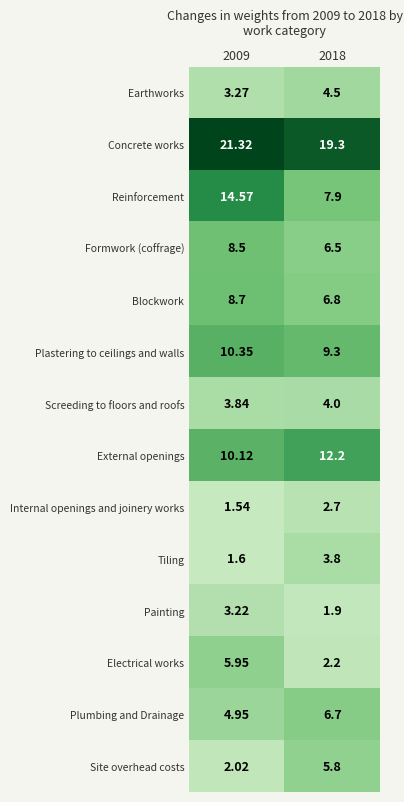

Rank the series by their maximum value, from lowest to highest.

Internal openings and joinery works, Painting, Tiling, Screeding to floors and roofs, Earthworks, Site overhead costs, Electrical works, Plumbing and Drainage, Formwork (coffrage), Blockwork, Plastering to ceilings and walls, External openings, Reinforcement, Concrete works